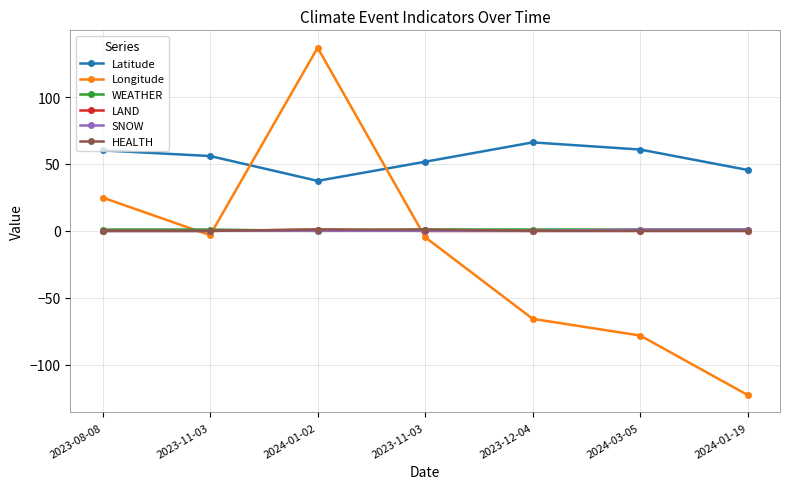

What is the lowest value of the Latitude series?

37.4